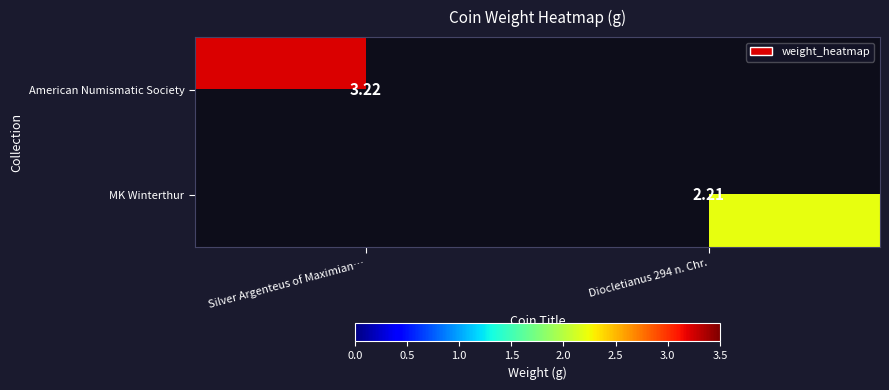

At which label is American Numismatic Society closest to 3?

Silver Argenteus of Maximian…